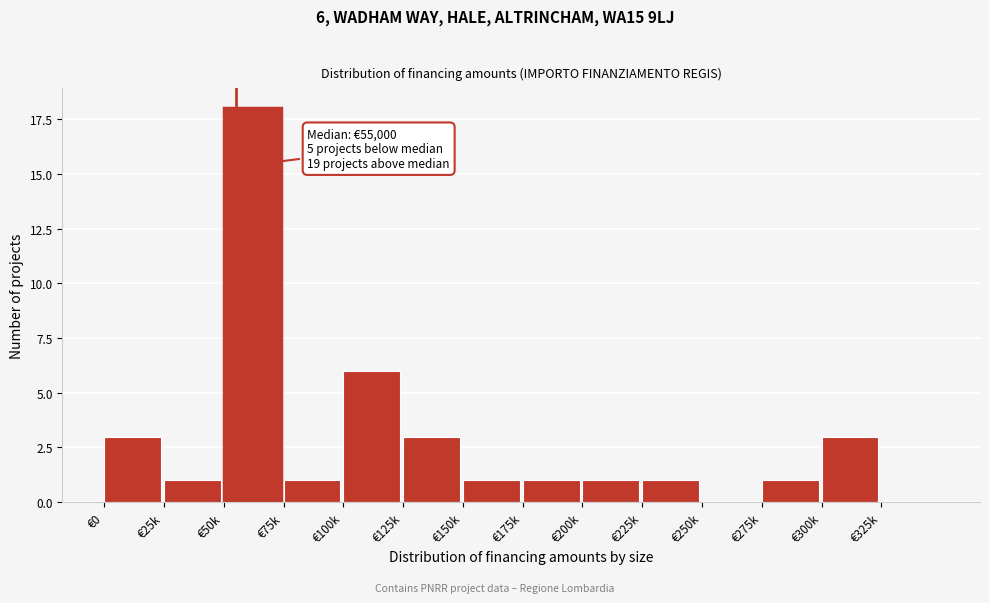

Reading right to left, extract all data points from this chart.

€325k=0	€300k=3	€275k=1	€250k=0	€225k=1	€200k=1	€175k=1	€150k=1	€125k=3	€100k=6	€75k=1	€50k=18	€25k=1	€0=3